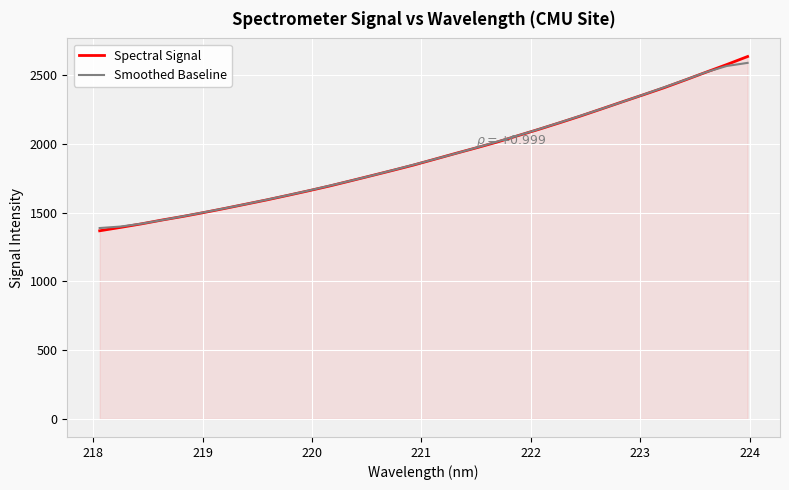

What is the highest value of the Smoothed Baseline series?

2589.0